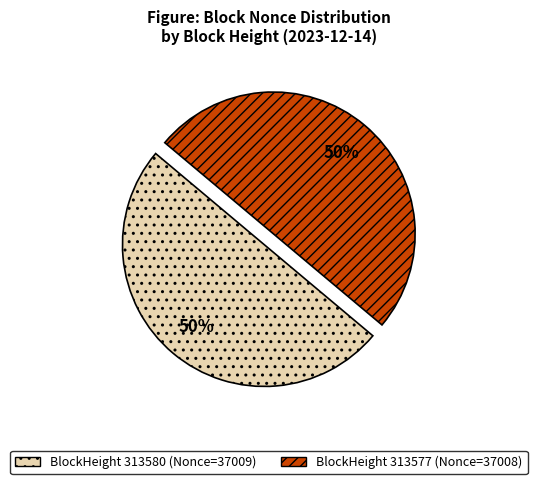

To the nearest percent, what is the average slice percentage?

50%